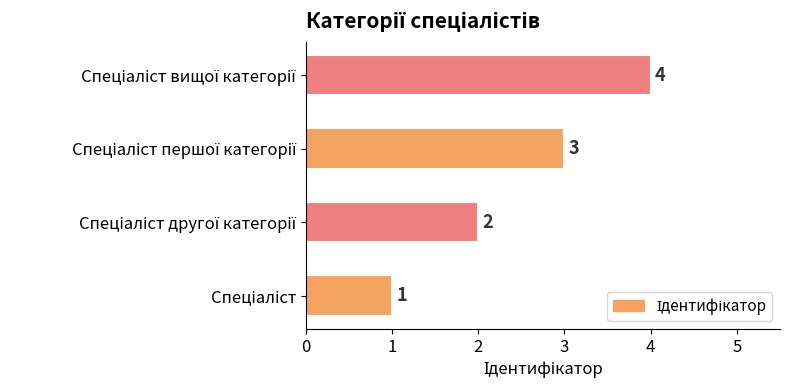

How many values are between 2 and 4?

3